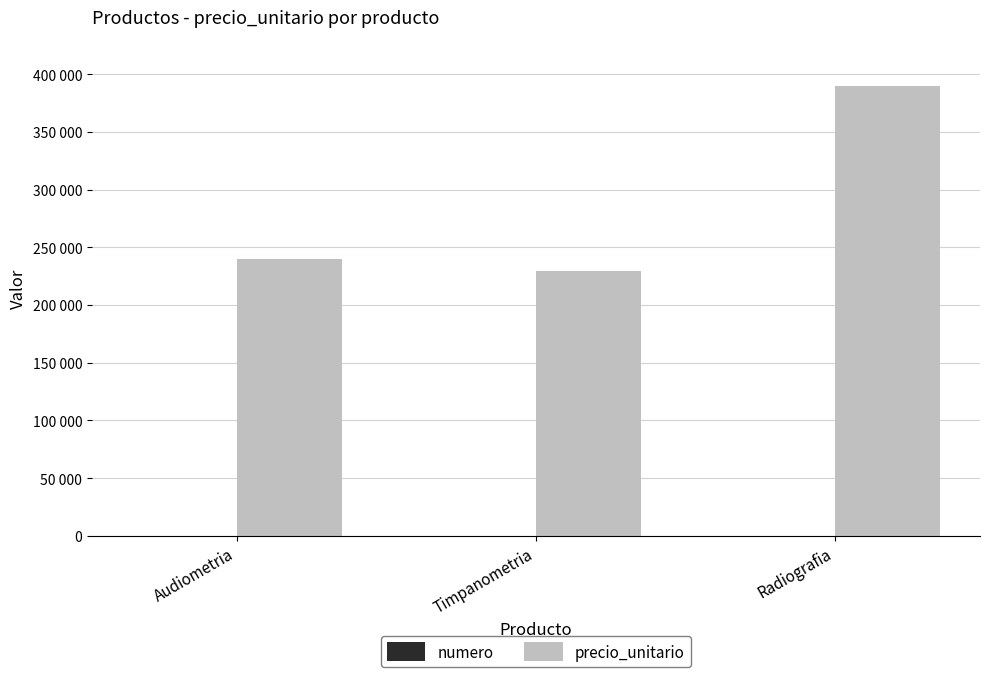

What is the label of the 3rd bar from the right?

Audiometria